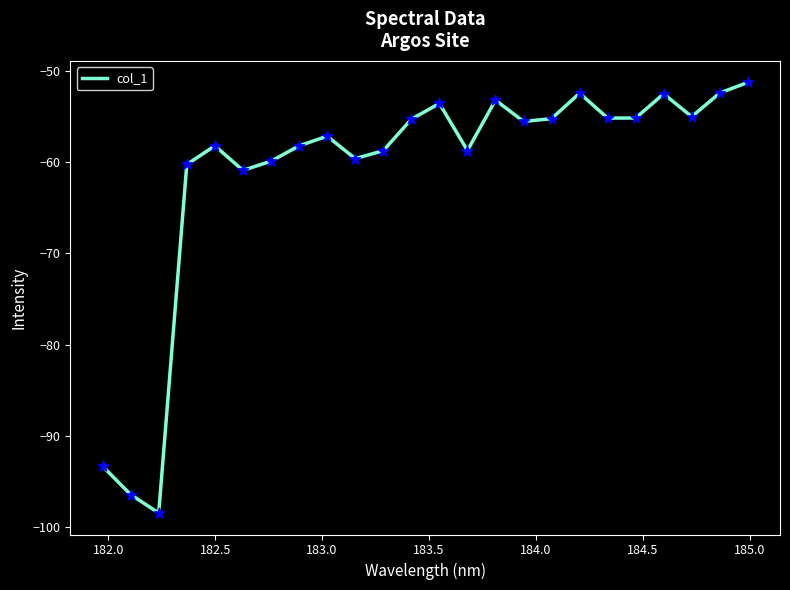

What is the greatest value displayed?

-51.3